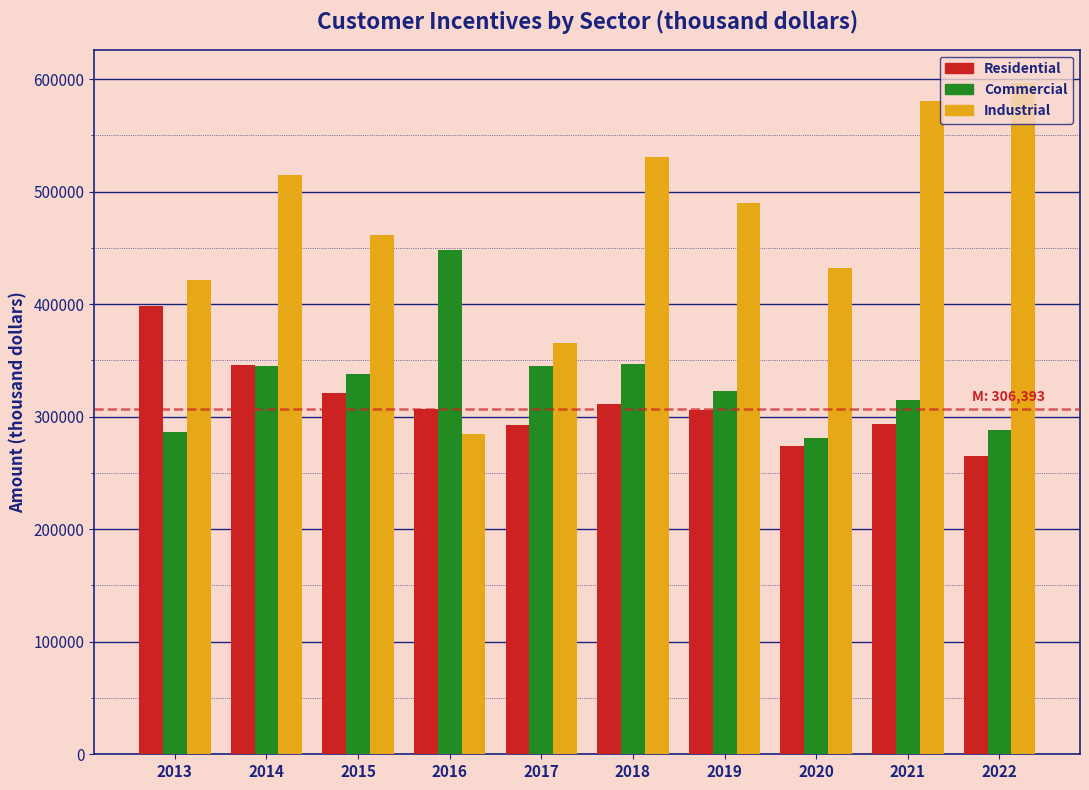

What is the total value across all series at 2022?

1149280